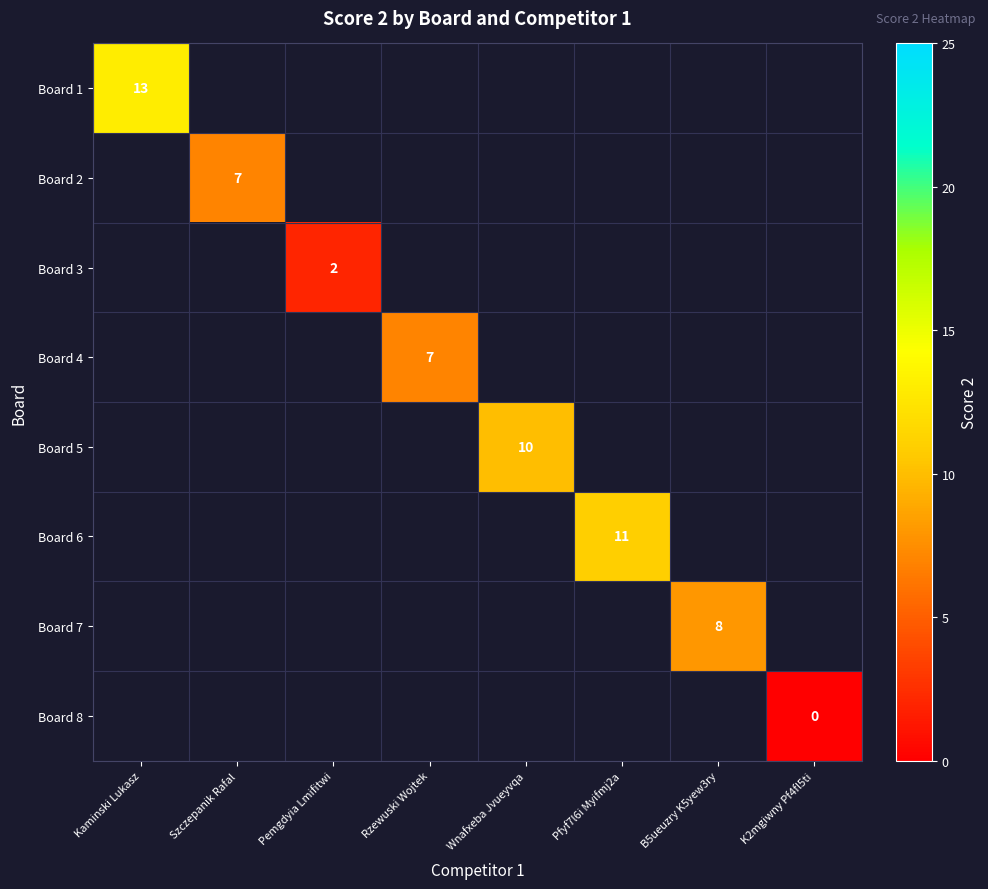

Is it true that Board 4 equals 1 at Rzewuski Wojtek?

False